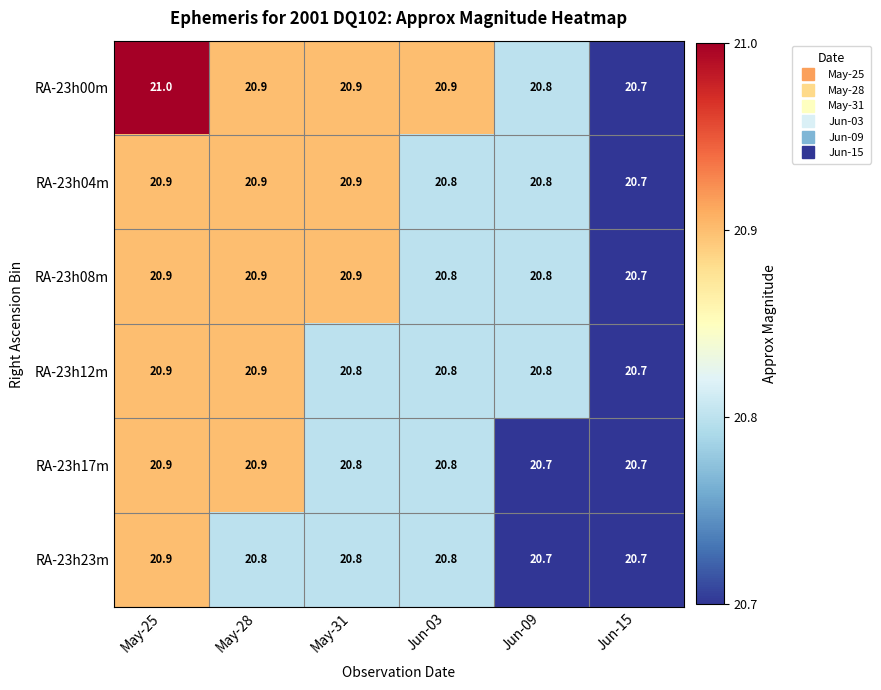

Count the number of data series in this chart.

6